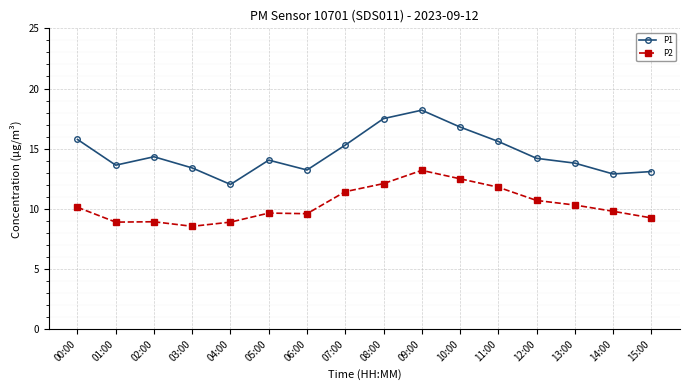

What is the label of the 13th point from the left?

12:00